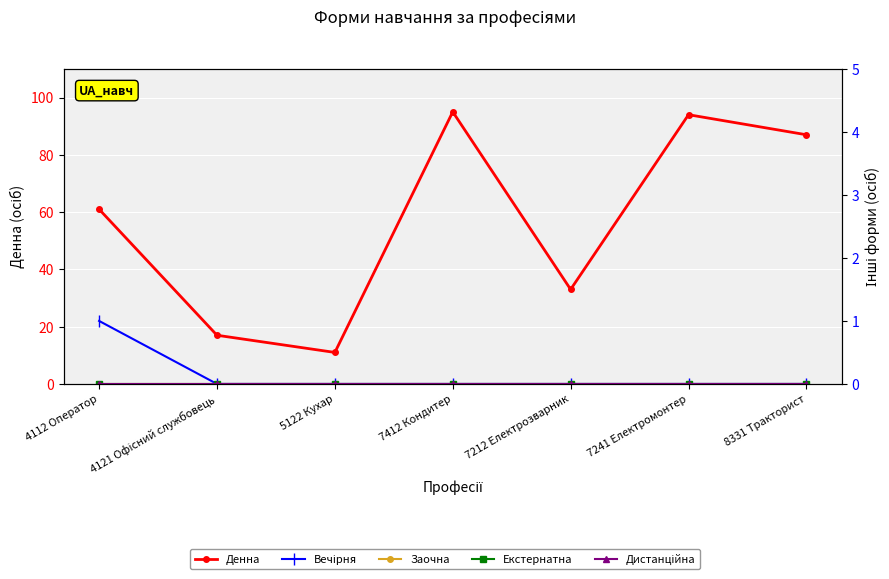

Count the number of data series in this chart.

5